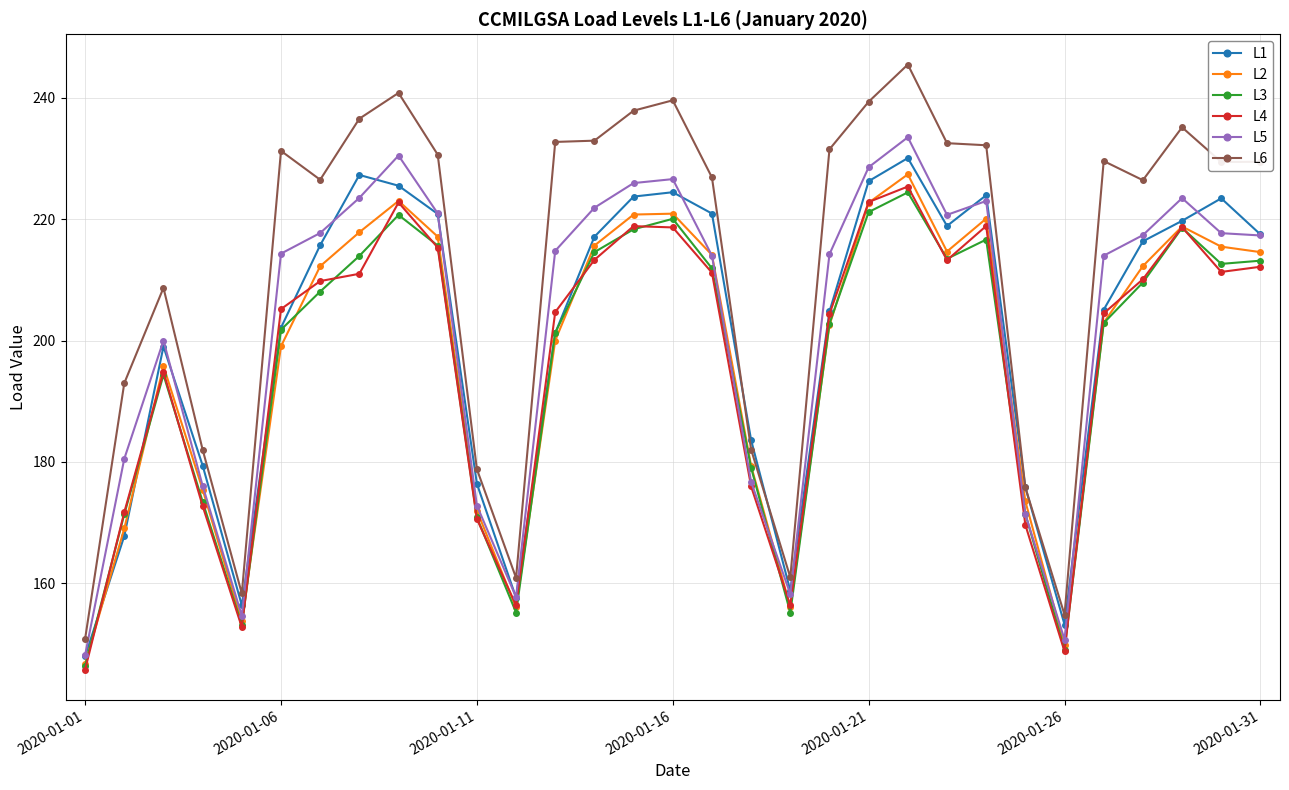

What is the value of the L2 point at the 9th from the left?

223.0